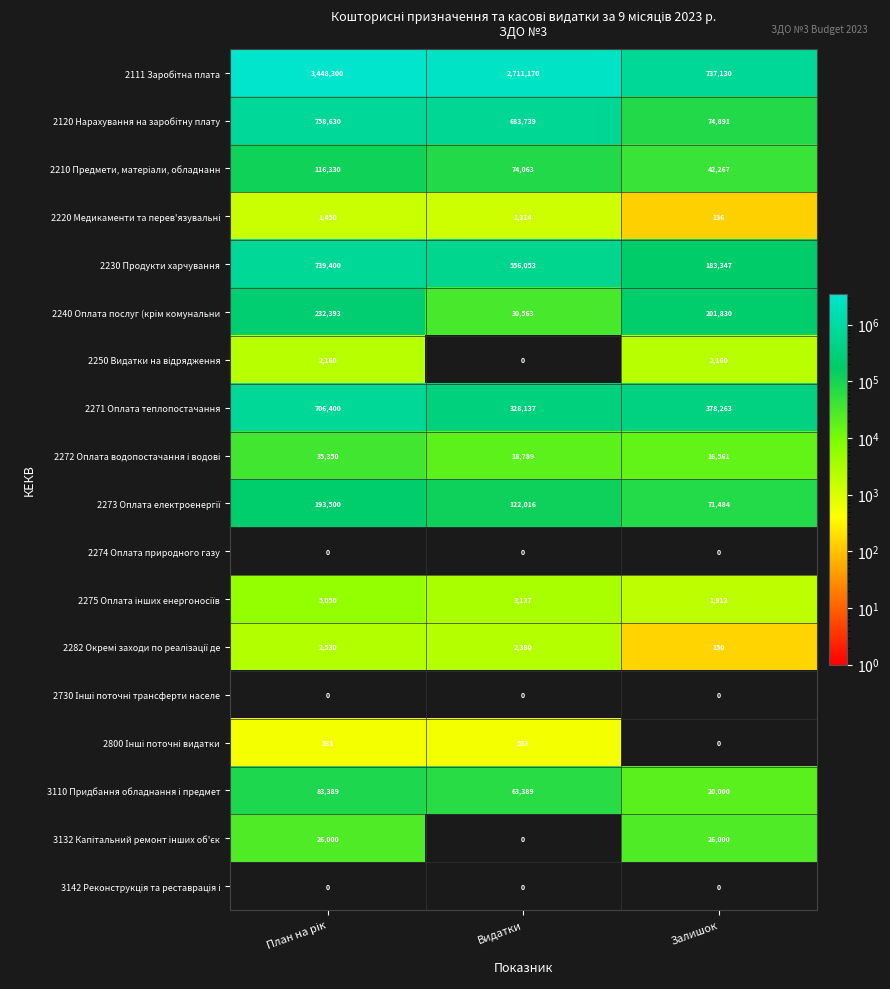

What is the difference between the 2230 Продукти харчування values at Залишок and Видатки?

372706